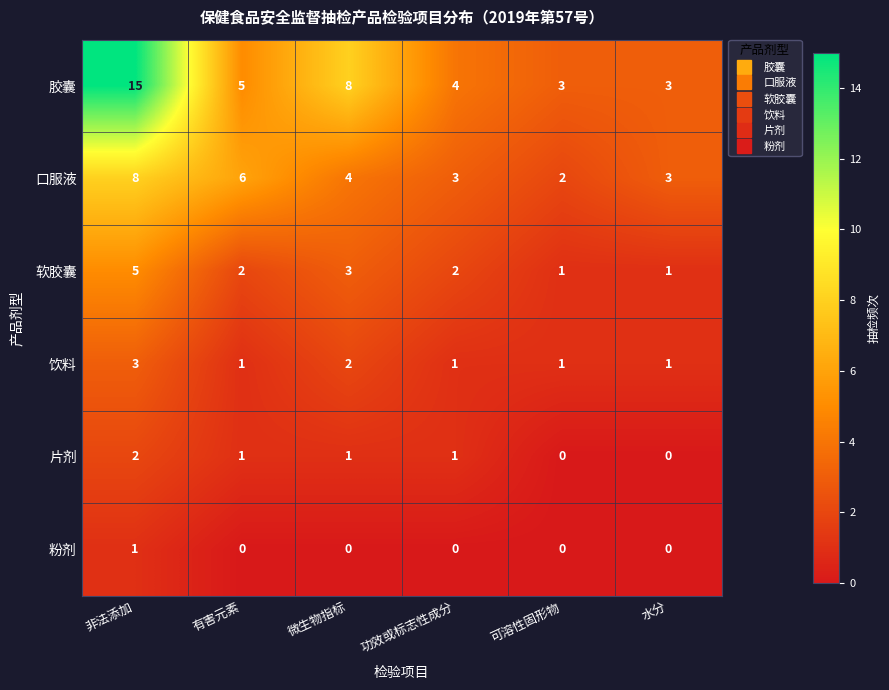

What is the approximate value of 口服液 at 非法添加?

8